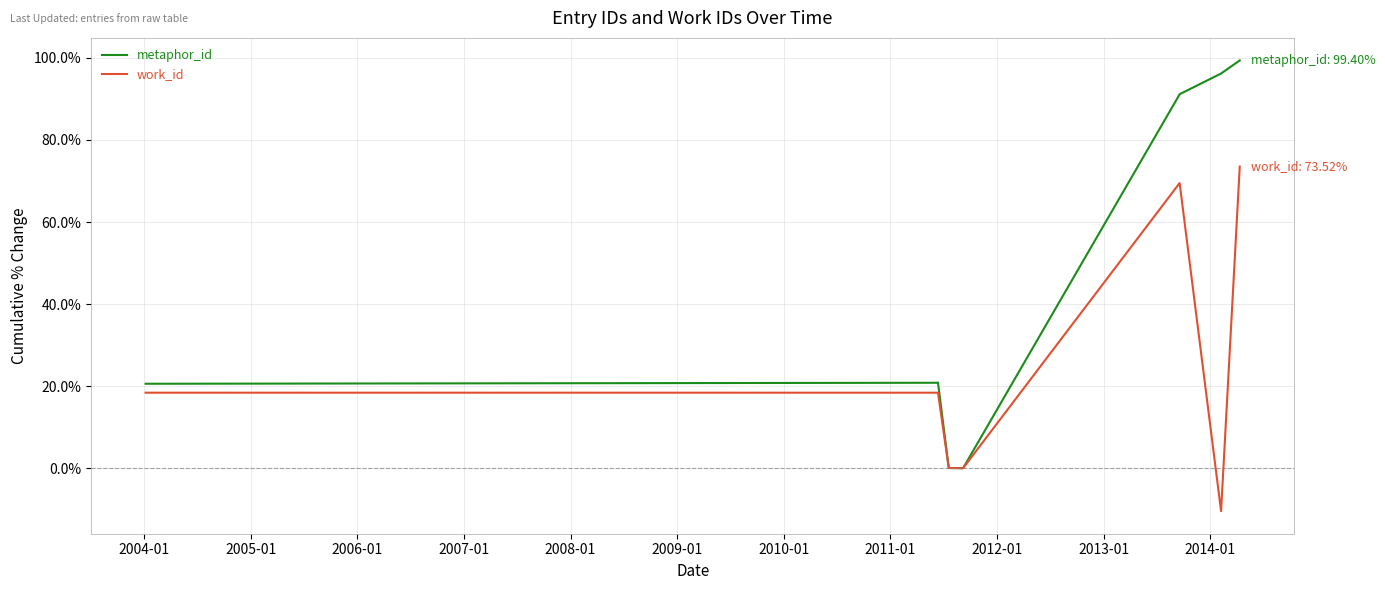

Does the chart display data point markers on the line(s)?

No